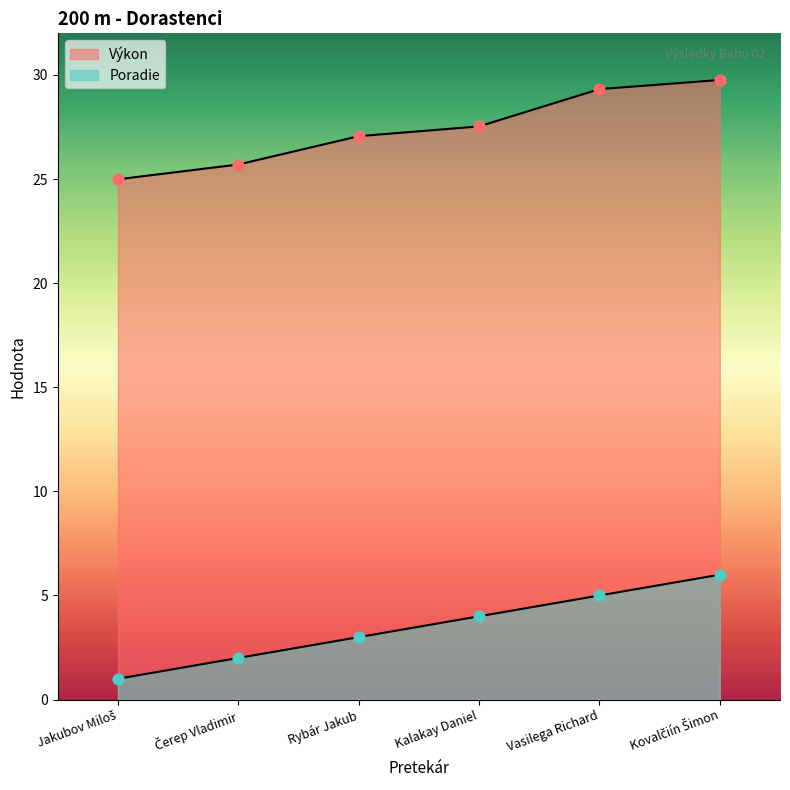

What are all the series names shown in the legend?

Výkon, Poradie